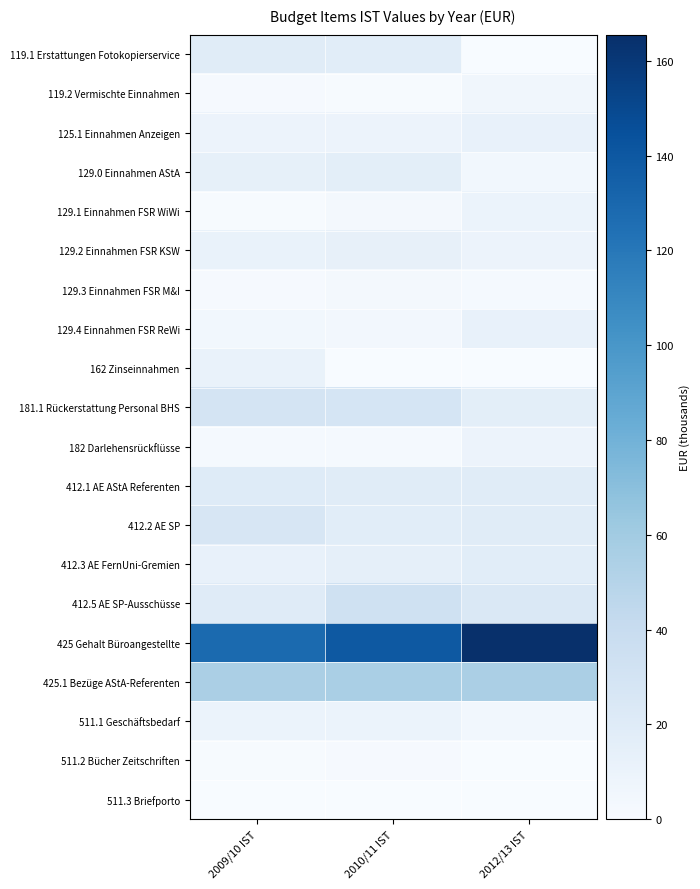

At which category is the sum across all series the highest?

2010/11 IST